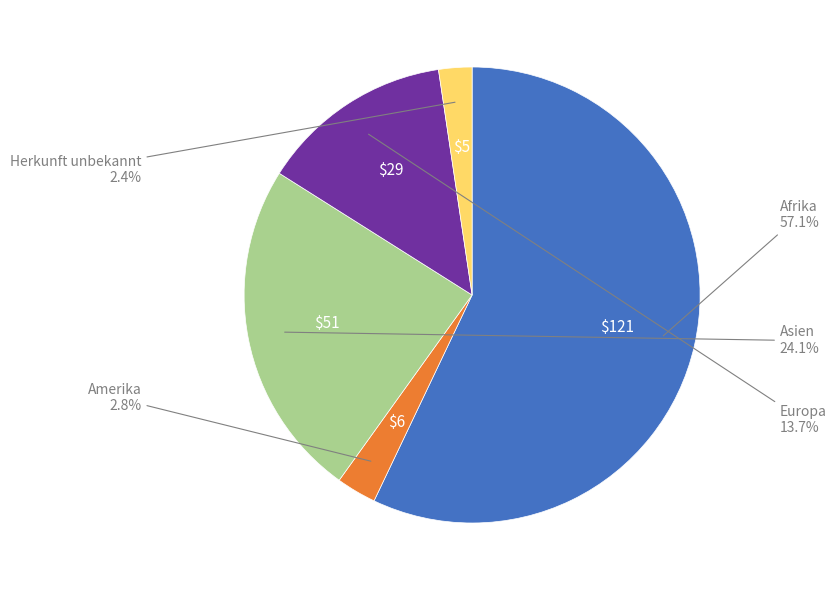

Does any single category account for the majority?

Yes